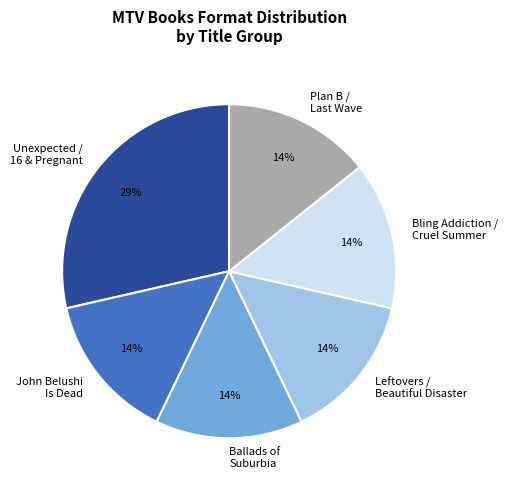

To the nearest percent, what percentage of the pie is Ballads of Suburbia?

14%